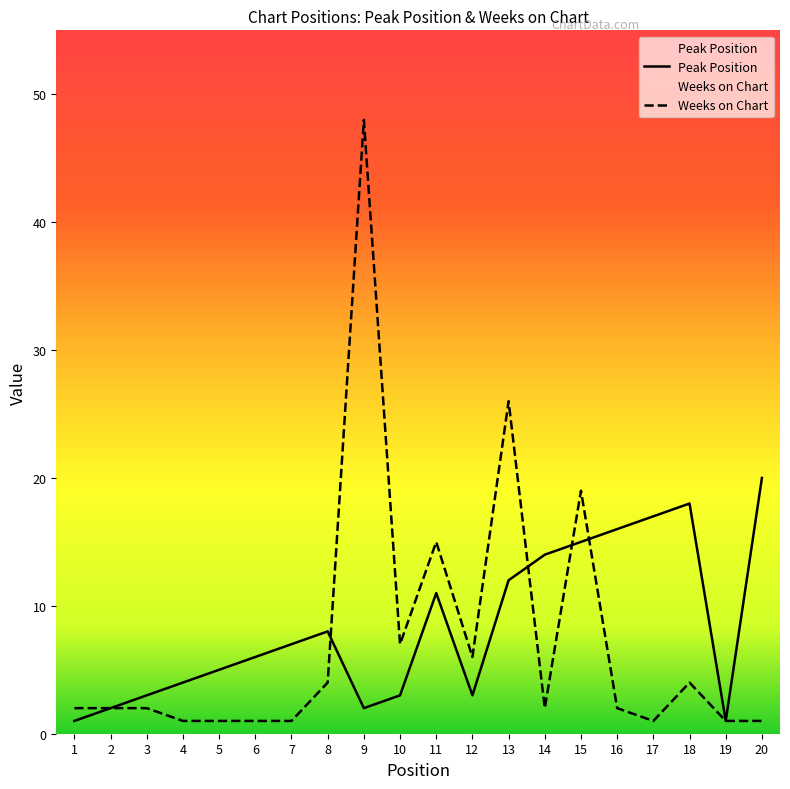

Reading left to right, what are all the values shown in this chart?

Peak Position: 1=1	2=2	3=3	4=4	5=5	6=6	7=7	8=8	9=2	10=3	11=11	12=3	13=12	14=14	15=15	16=16	17=17	18=18	19=1	20=20
Weeks on Chart: 1=2	2=2	3=2	4=1	5=1	6=1	7=1	8=4	9=48	10=7	11=15	12=6	13=26	14=2	15=19	16=2	17=1	18=4	19=1	20=1